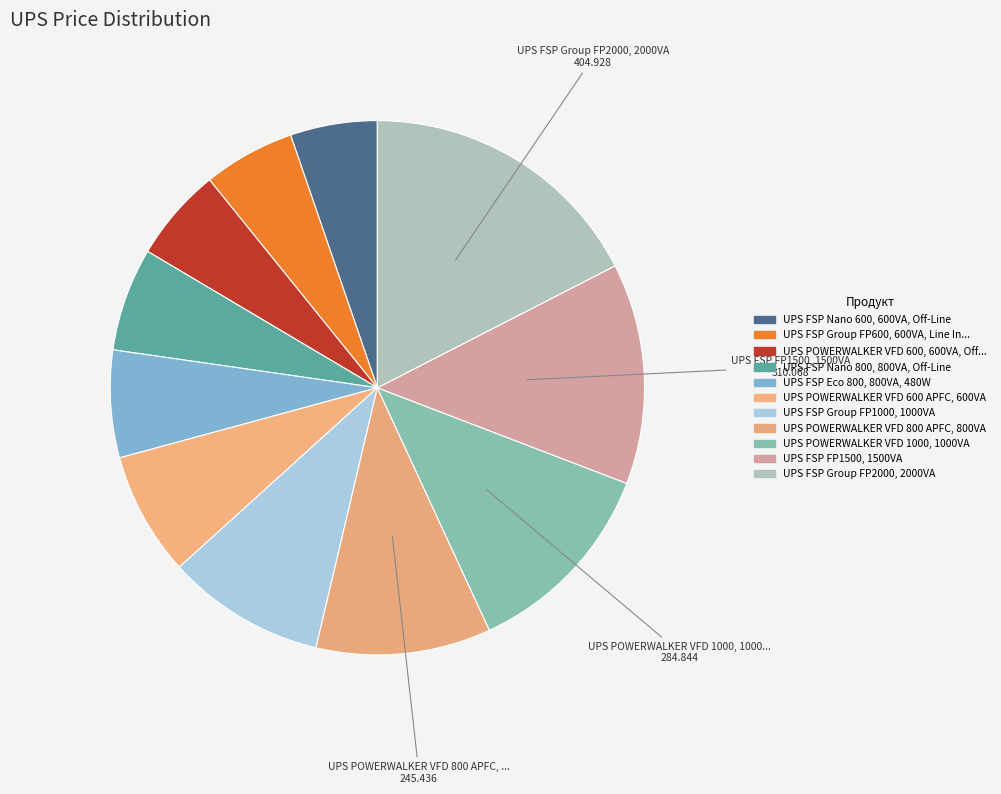

How many segments does this pie chart have?

11